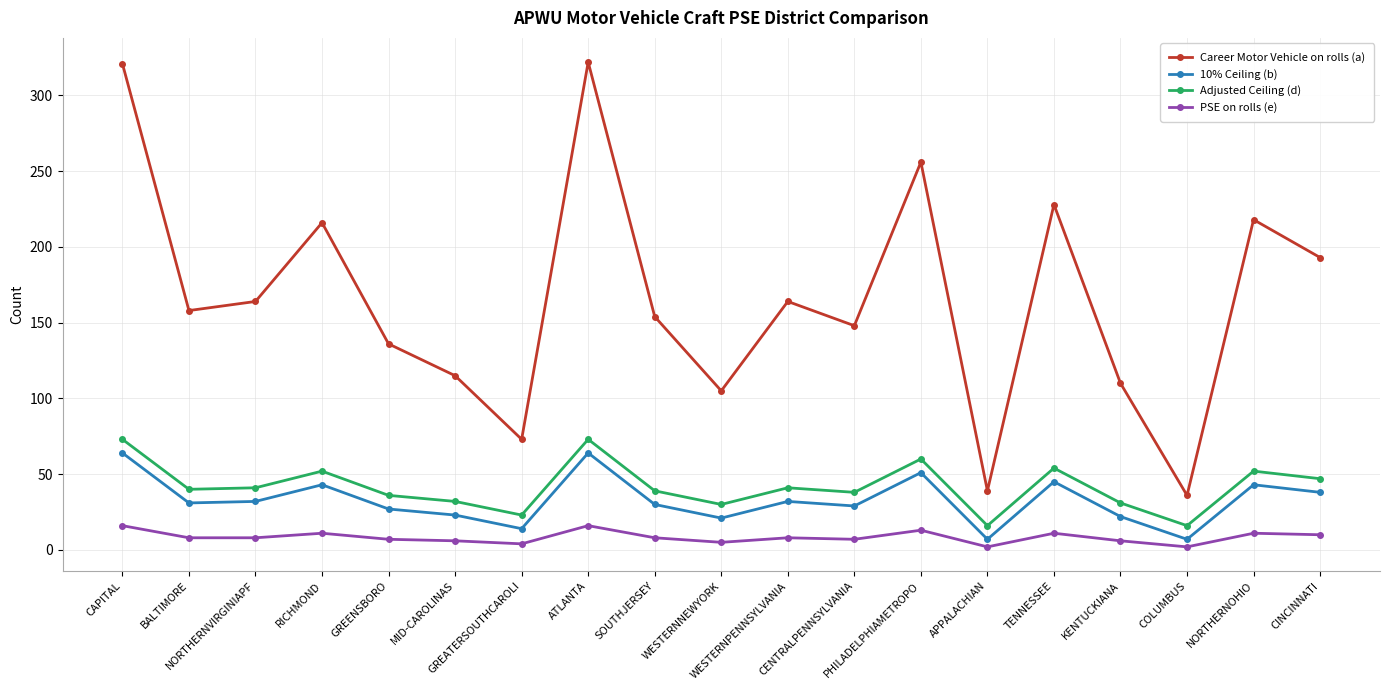

Which series has the largest range (max minus min)?

Career Motor Vehicle on rolls (a)